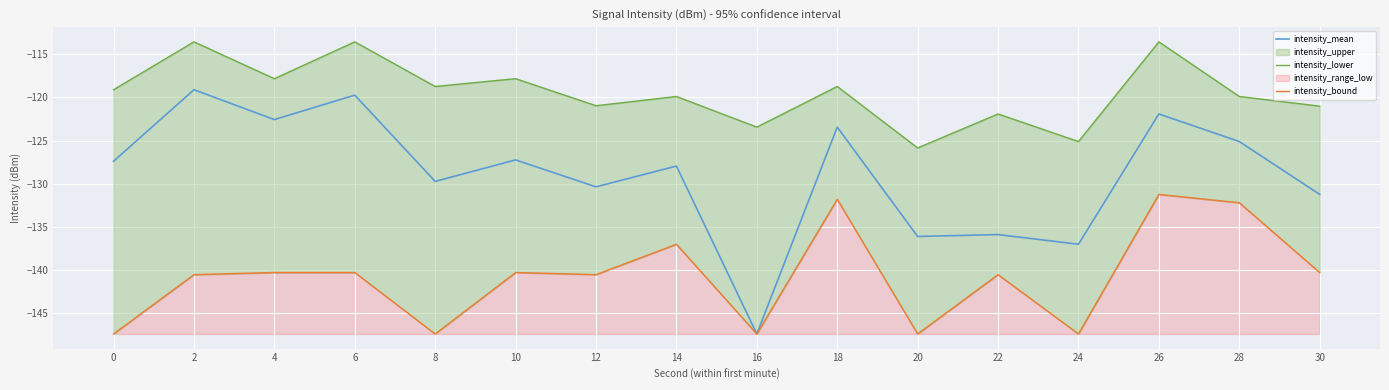

Is the value of intensity_lower at 22 greater than the value of intensity_mean at 8?

Yes